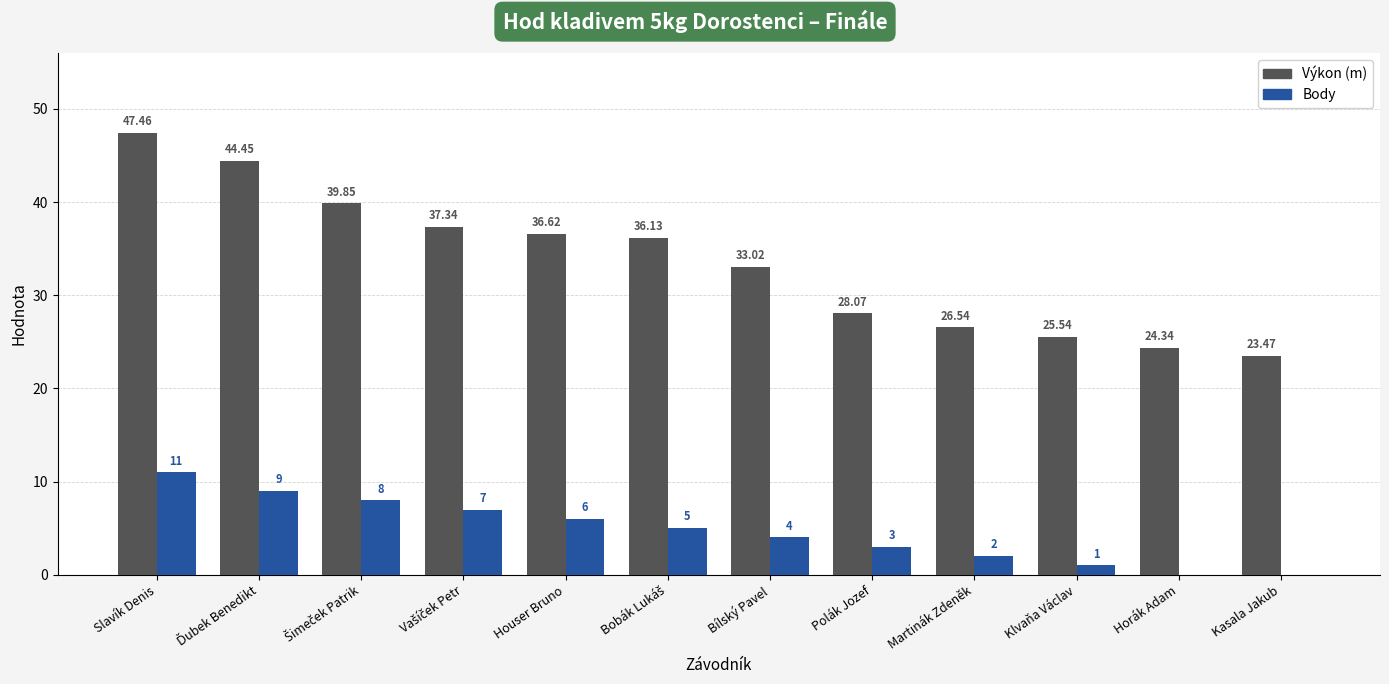

Between Martinák Zdeněk and Horák Adam, which series saw the biggest shift?

Výkon (m)